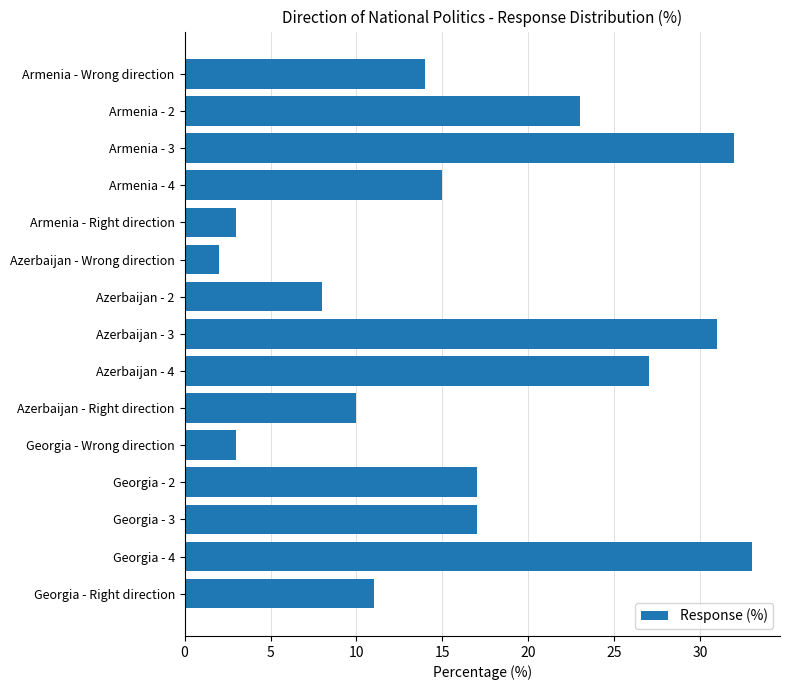

What is the average value?

16